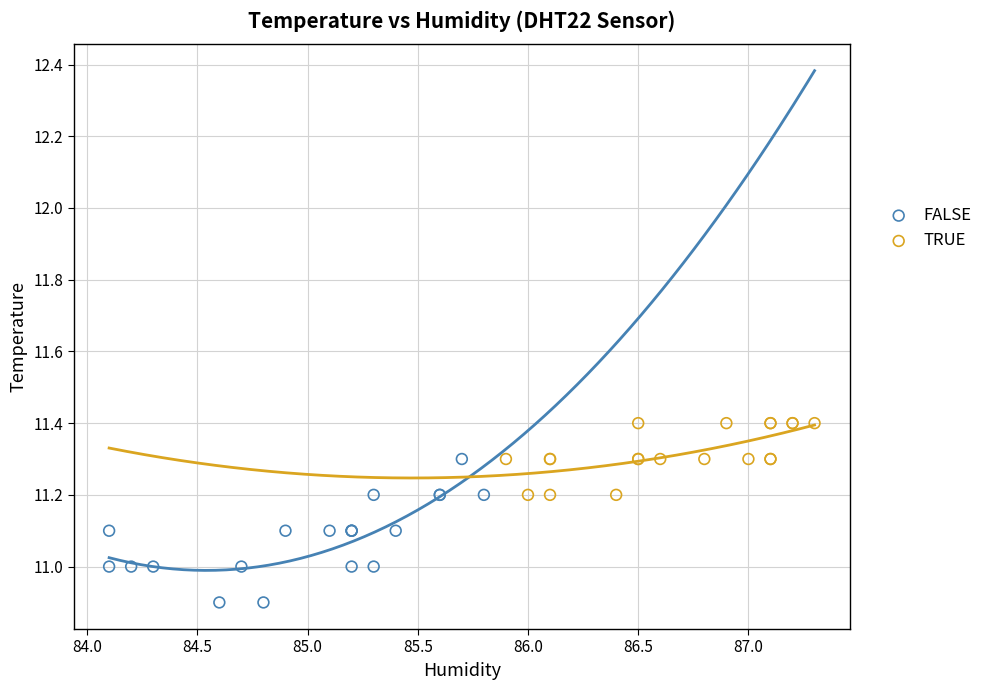

Which series reaches the minimum Y coordinate?

FALSE